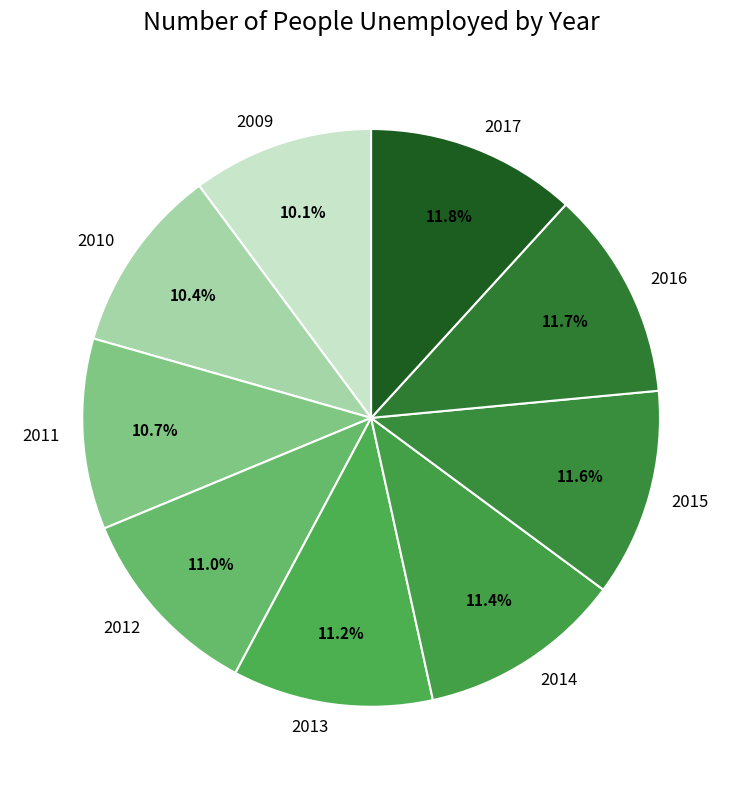

To the nearest percent, what is the difference between the 2011 and 2009 slice percentages?

1%